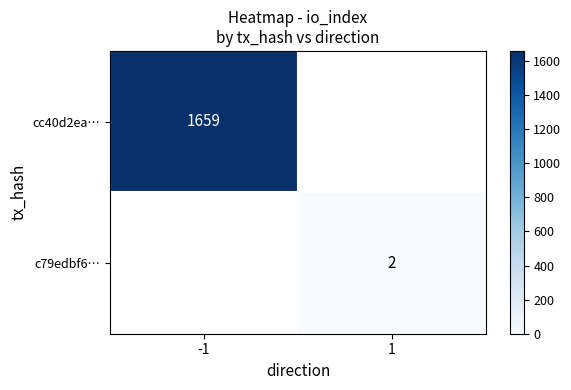

Is it true that c79edbf6… equals 0.8 at 1?

False